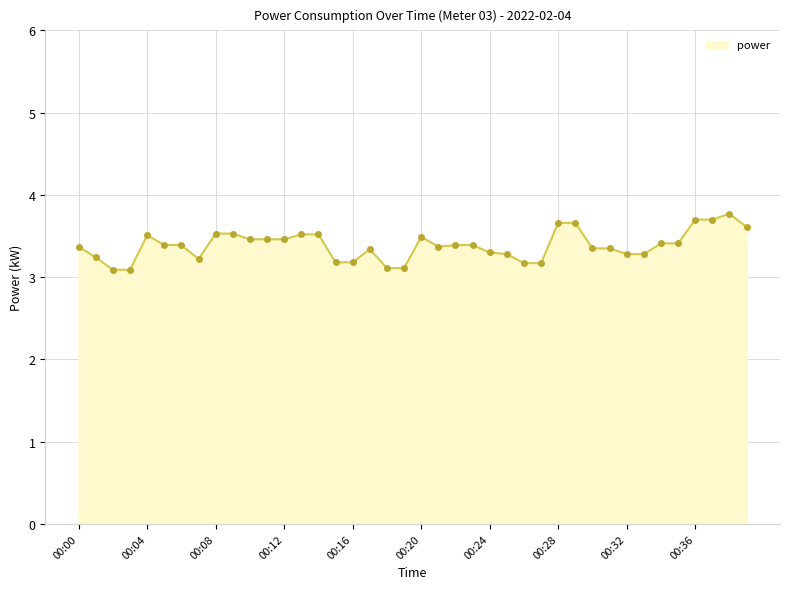

True or false: there are more than 1 points higher than both neighbors.

True